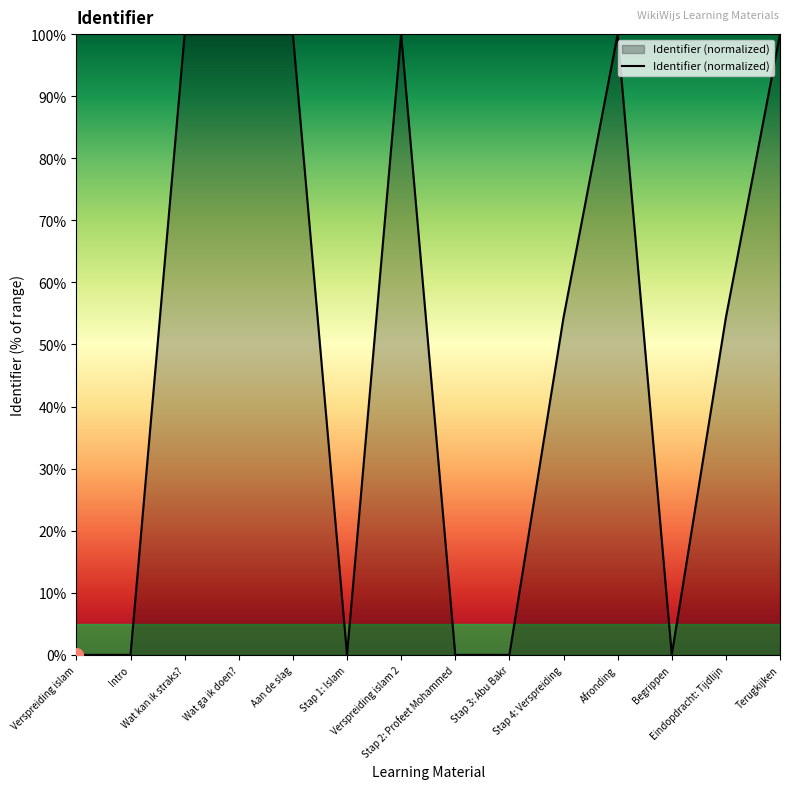

What is the greatest value displayed?

100.0